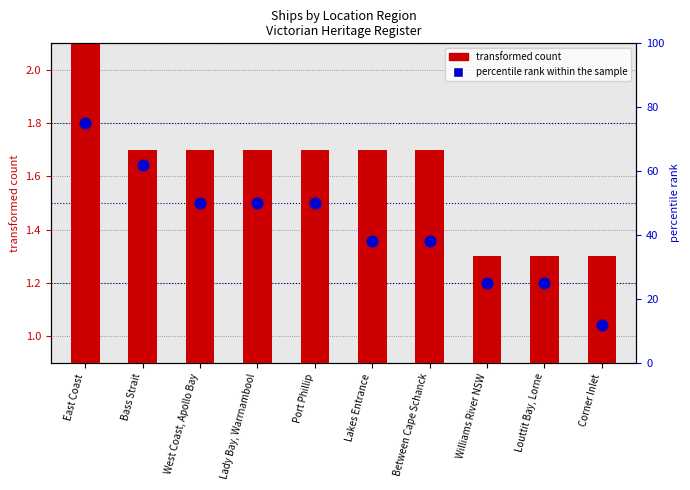

What is the change in value from East Coast to Lakes Entrance?

-37